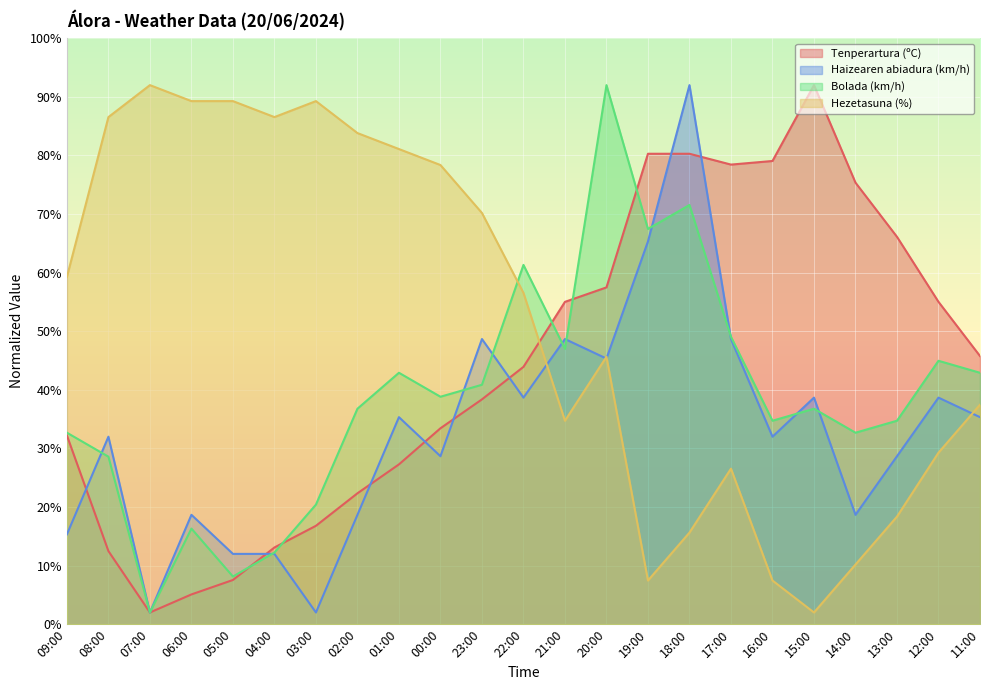

Reading right to left, extract all data points from this chart.

Tenperartura (ºC): 45.8	55.0	66.1	75.4	92.0	79.1	78.4	80.3	80.3	57.5	55.0	43.9	38.4	33.4	27.3	22.3	16.8	13.1	7.5	5.1	2.0	12.5	32.2
Haizearen abiadura (km/h): 35.3	38.7	28.7	18.7	38.7	32.0	48.7	92.0	65.3	45.3	48.7	38.7	48.7	28.7	35.3	18.7	2.0	12.0	12.0	18.7	2.0	32.0	15.3
Bolada (km/h): 42.9	45.0	34.7	32.7	36.8	34.7	49.0	71.5	67.5	92.0	47.0	61.3	40.9	38.8	42.9	36.8	20.4	12.2	8.1	16.3	2.0	28.6	32.7
Hezetasuna (%): 37.5	29.3	18.4	10.2	2.0	7.5	26.5	15.6	7.5	45.6	34.7	56.5	70.2	78.4	81.1	83.8	89.3	86.5	89.3	89.3	92.0	86.5	59.3